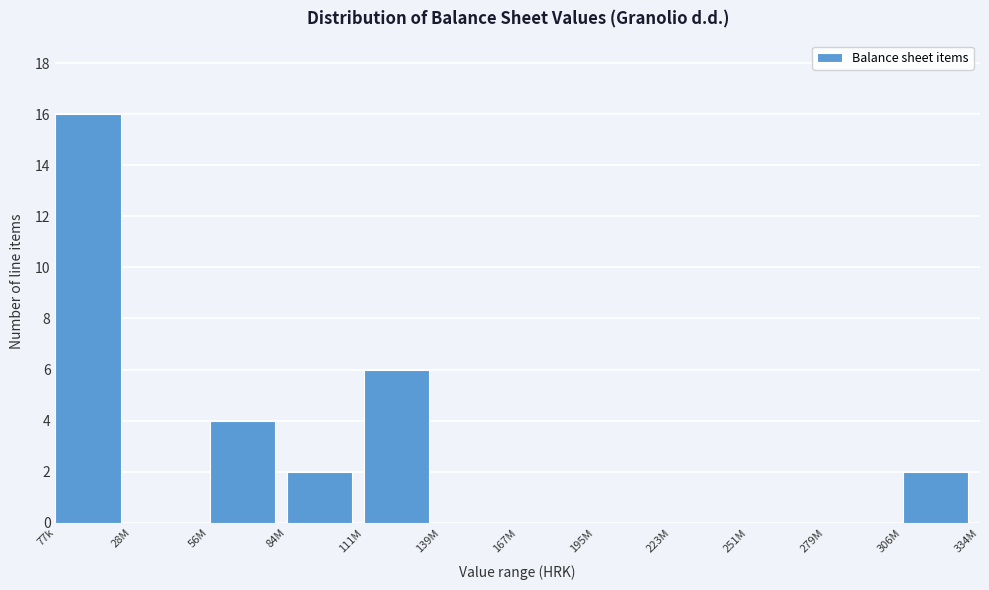

Reading left to right, what are all the values shown in this chart?

77k=16	28M=0	56M=4	84M=2	111M=6	139M=0	167M=0	195M=0	223M=0	251M=0	279M=0	306M=2